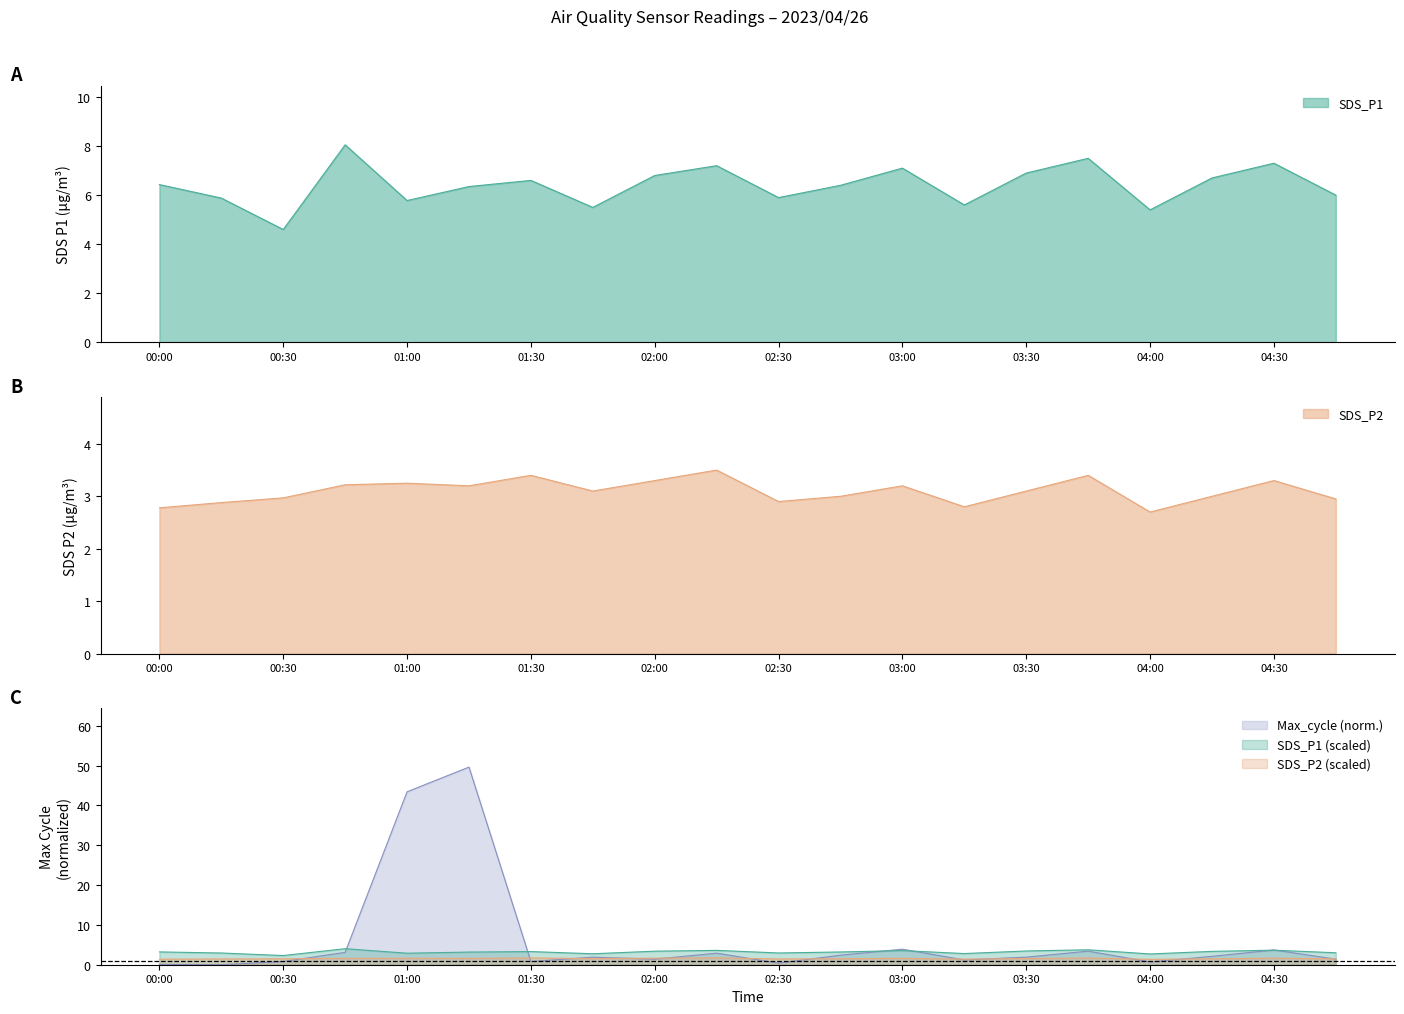

At how many categories does at least one series exceed 27?

2